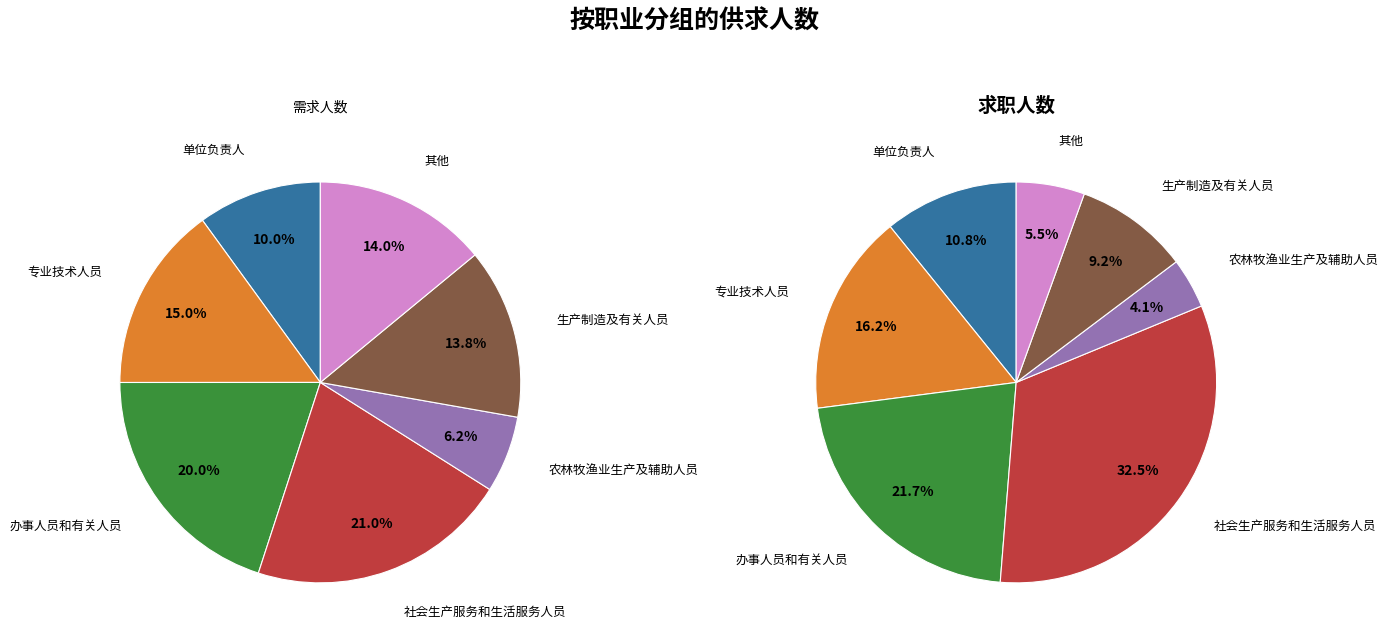

What percentage is the 其他 slice, to the nearest percent?

14%